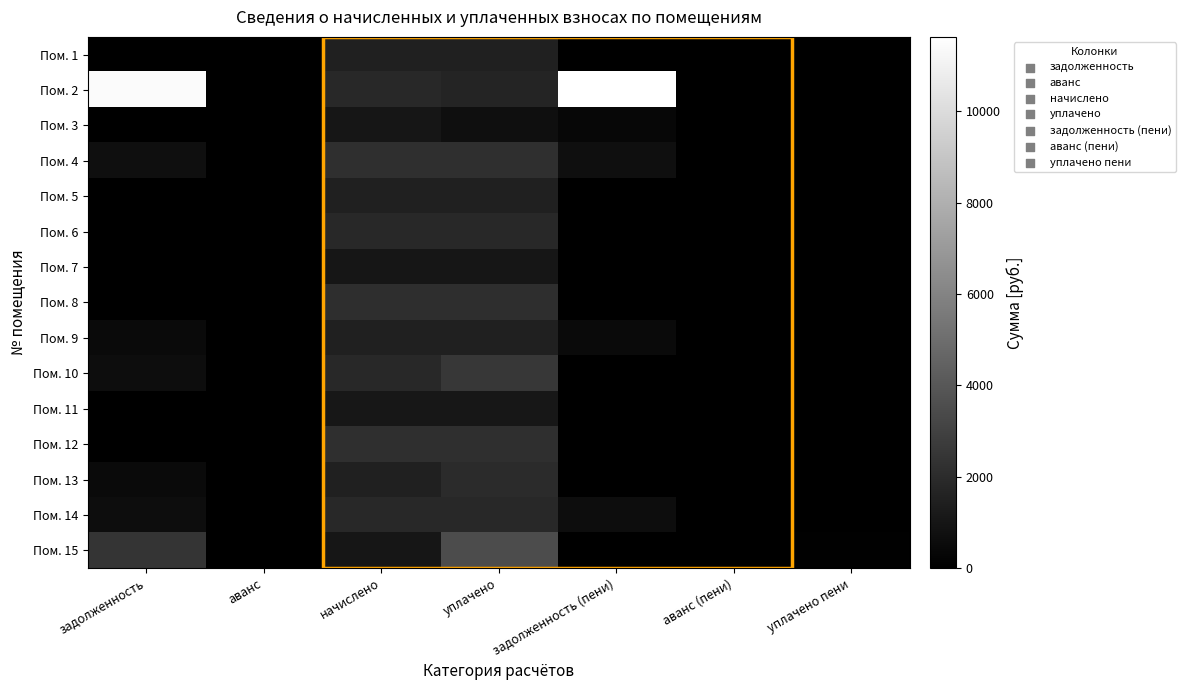

Reading left to right, transcribe all the data shown in this chart.

Пом. 1: задолженность=0.0	аванс=0.0	начислено=1489.6	уплачено=1489.6	задолженность (пени)=0.0	аванс (пени)=0.0	уплачено пени=0.0
Пом. 2: задолженность=11413.2	аванс=0.0	начислено=1880.4	уплачено=1666.5	задолженность (пени)=11627.0	аванс (пени)=0.0	уплачено пени=0.0
Пом. 3: задолженность=0.0	аванс=0.0	начислено=1039.7	уплачено=693.2	задолженность (пени)=346.6	аванс (пени)=0.0	уплачено пени=0.0
Пом. 4: задолженность=720.1	аванс=0.0	начислено=2142.2	уплачено=2148.2	задолженность (пени)=714.0	аванс (пени)=0.0	уплачено пени=0.0
Пом. 5: задолженность=0.0	аванс=0.0	начислено=1482.2	уплачено=1482.2	задолженность (пени)=0.0	аванс (пени)=0.0	уплачено пени=0.0
Пом. 6: задолженность=0.0	аванс=0.0	начислено=1891.4	уплачено=1891.4	задолженность (пени)=0.0	аванс (пени)=0.0	уплачено пени=0.0
Пом. 7: задолженность=0.0	аванс=0.0	начислено=1039.7	уплачено=1039.7	задолженность (пени)=0.0	аванс (пени)=0.0	уплачено пени=0.0
Пом. 8: задолженность=0.0	аванс=0.0	начислено=2123.7	уплачено=2123.7	задолженность (пени)=0.0	аванс (пени)=0.0	уплачено пени=0.0
Пом. 9: задолженность=496.5	аванс=0.0	начислено=1489.6	уплачено=1489.6	задолженность (пени)=496.5	аванс (пени)=0.0	уплачено пени=0.0
Пом. 10: задолженность=628.0	аванс=0.0	начислено=1884.1	уплачено=2512.1	задолженность (пени)=0.0	аванс (пени)=0.0	уплачено пени=0.0
Пом. 11: задолженность=0.0	аванс=0.0	начислено=1084.0	уплачено=1084.0	задолженность (пени)=0.0	аванс (пени)=0.0	уплачено пени=0.0
Пом. 12: задолженность=0.0	аванс=0.0	начислено=2149.5	уплачено=2160.5	задолженность (пени)=0.0	аванс (пени)=-11.0	уплачено пени=0.0
Пом. 13: задолженность=494.1	аванс=0.0	начислено=1482.2	уплачено=1976.2	задолженность (пени)=0.0	аванс (пени)=-0.0	уплачено пени=0.0
Пом. 14: задолженность=624.3	аванс=0.0	начислено=1873.0	уплачено=1873.0	задолженность (пени)=624.3	аванс (пени)=0.0	уплачено пени=0.0
Пом. 15: задолженность=2426.1	аванс=0.0	начислено=1039.7	уплачено=3465.8	задолженность (пени)=0.0	аванс (пени)=0.0	уплачено пени=67.9